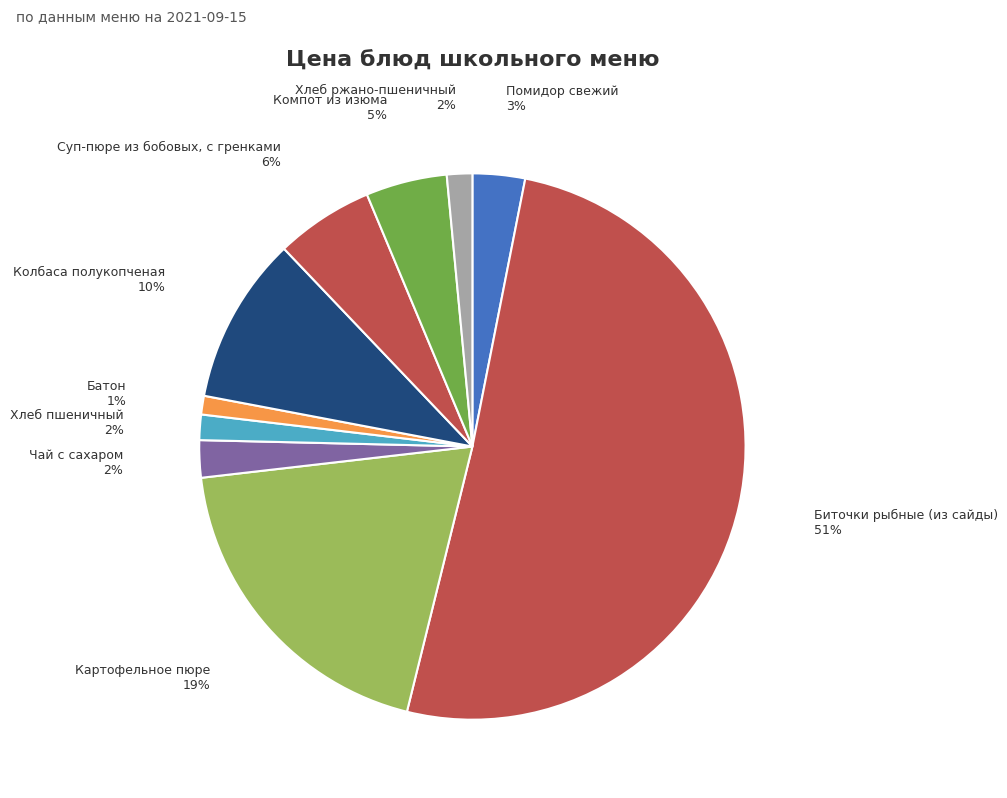

To the nearest percent, what is the difference between the largest and smallest slice percentages?

50%